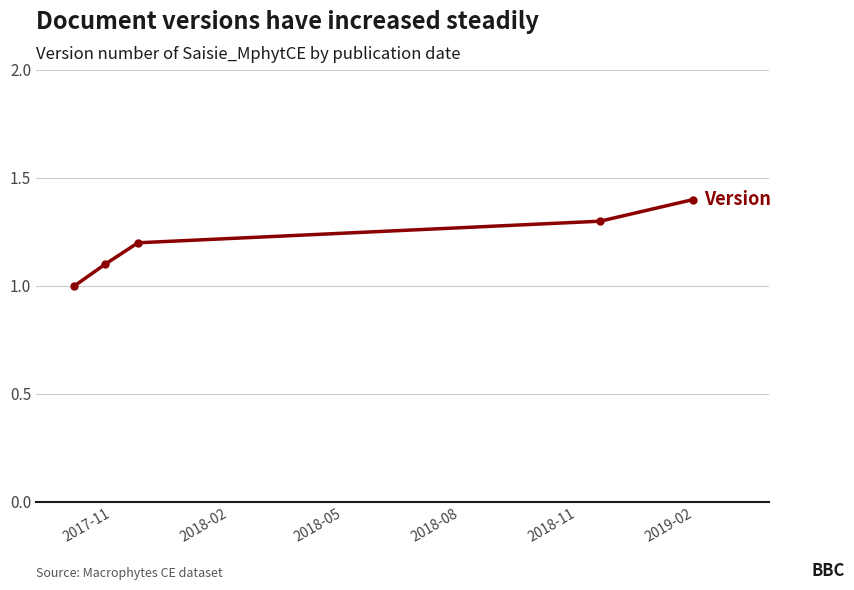

What is the sum of all values?

6.0